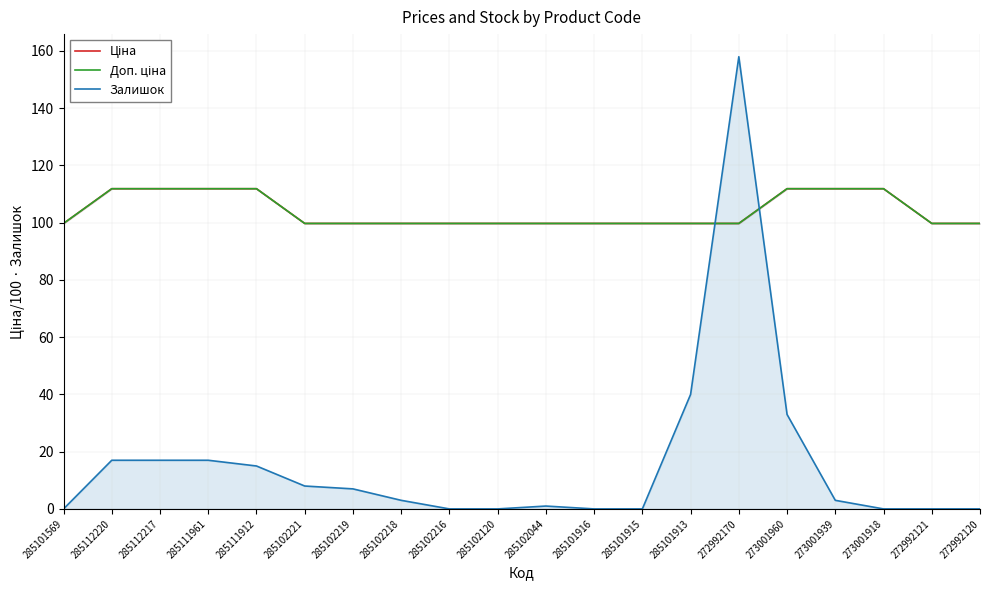

What is the value of the Залишок point at the 8th from the left?

3.0